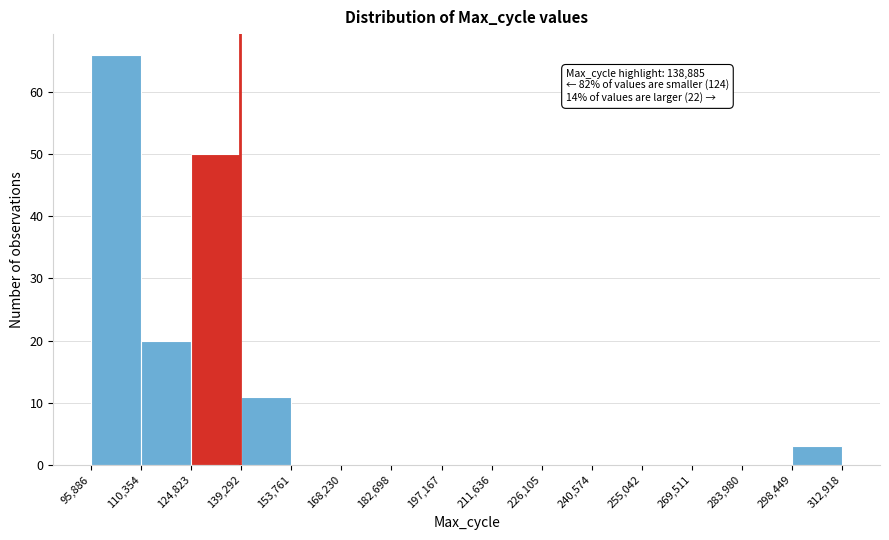

Which range on the x-axis has the tallest bar?

95,886 to 110,354